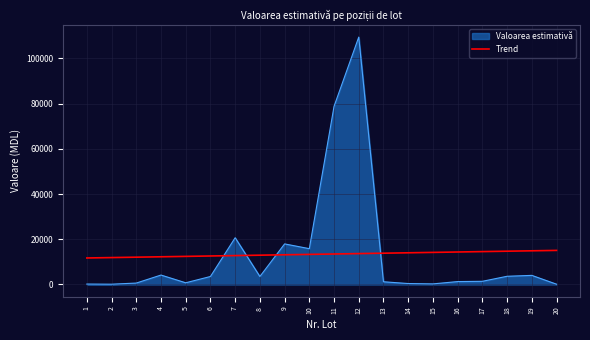

What is the difference between the maximum and minimum values in the Trend series?

3349.0